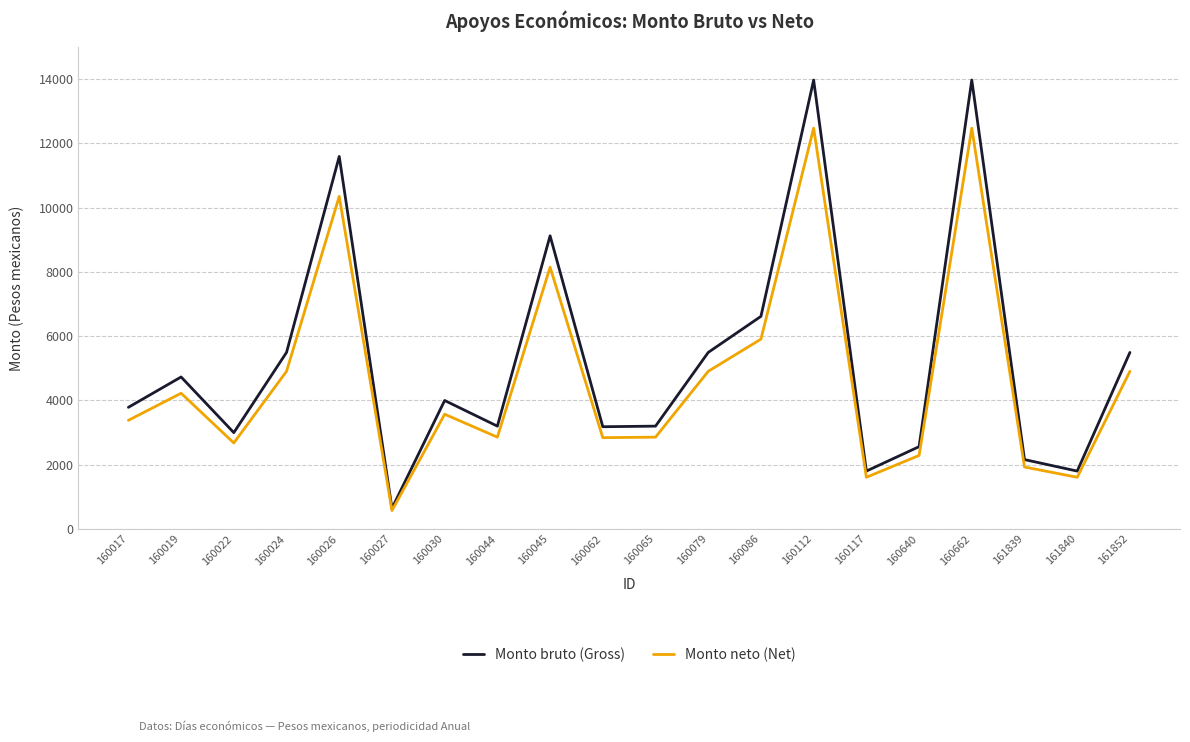

How many lines are shown in the chart?

2